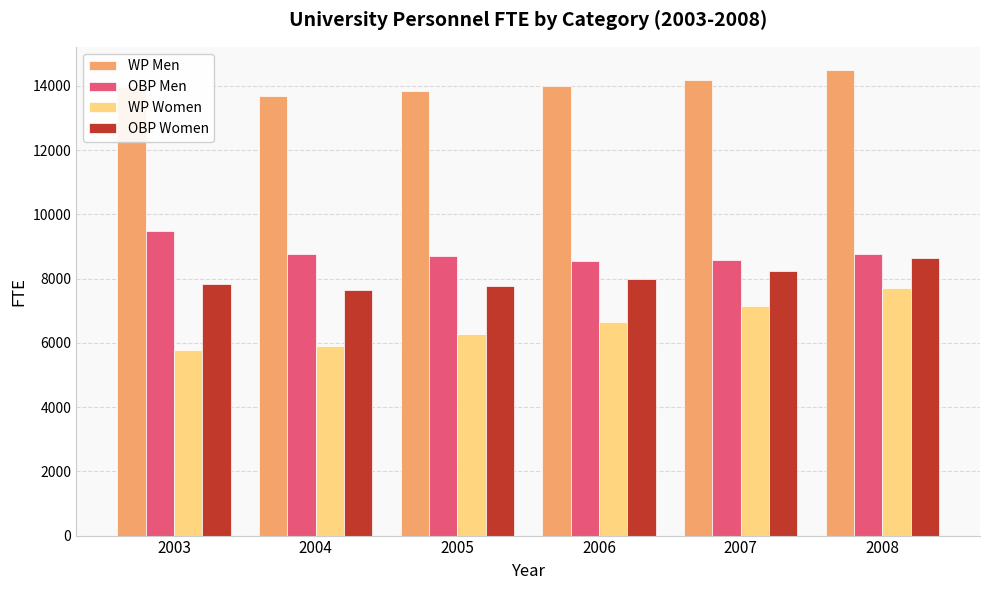

At 2004, list the series in order from largest to smallest.

WP Men, OBP Men, OBP Women, WP Women